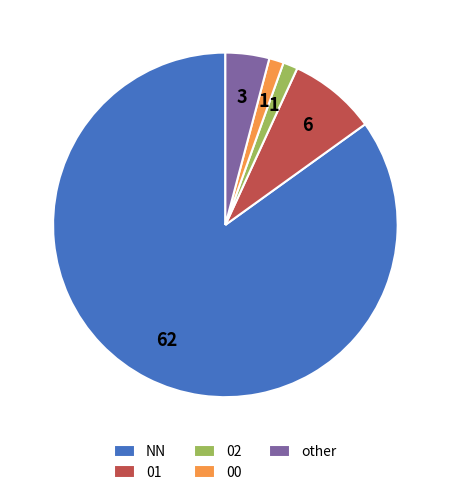

Between 02 and NN, which is larger?

NN